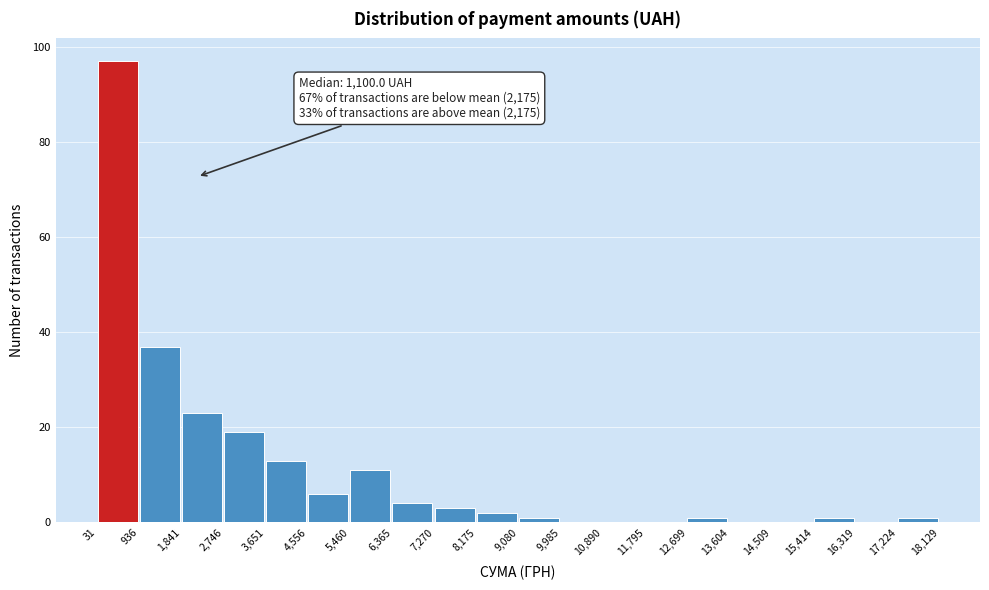

Which range on the x-axis has the tallest bar?

31 to 936